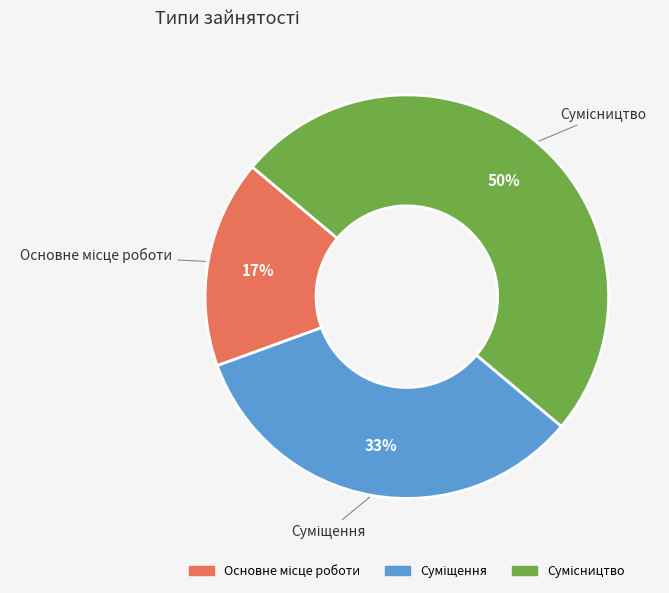

To the nearest percent, what is the difference between the largest and smallest slice percentages?

33%